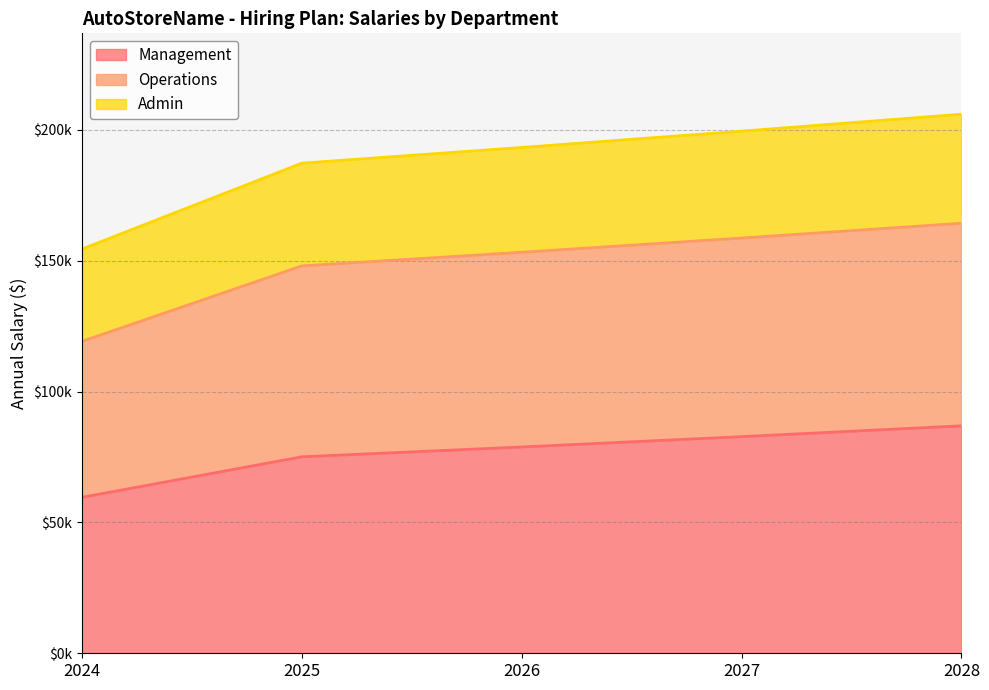

What is the maximum value for Management?

86908.7